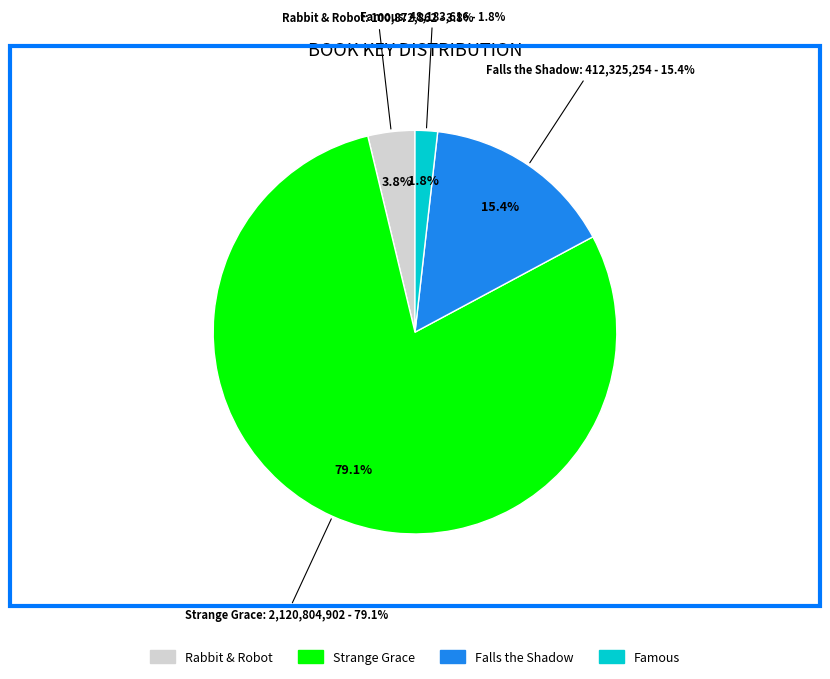

Approximately how many times larger is the value at Strange Grace compared to Rabbit & Robot?

21.0